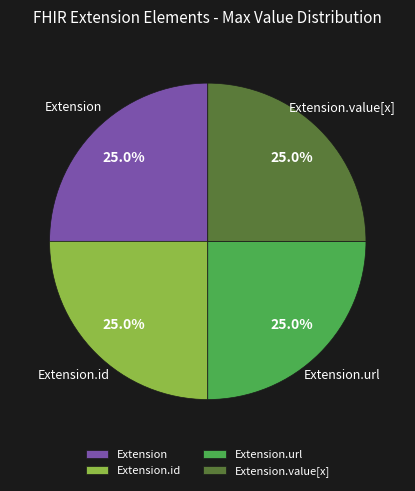

Does any single category account for the majority?

No